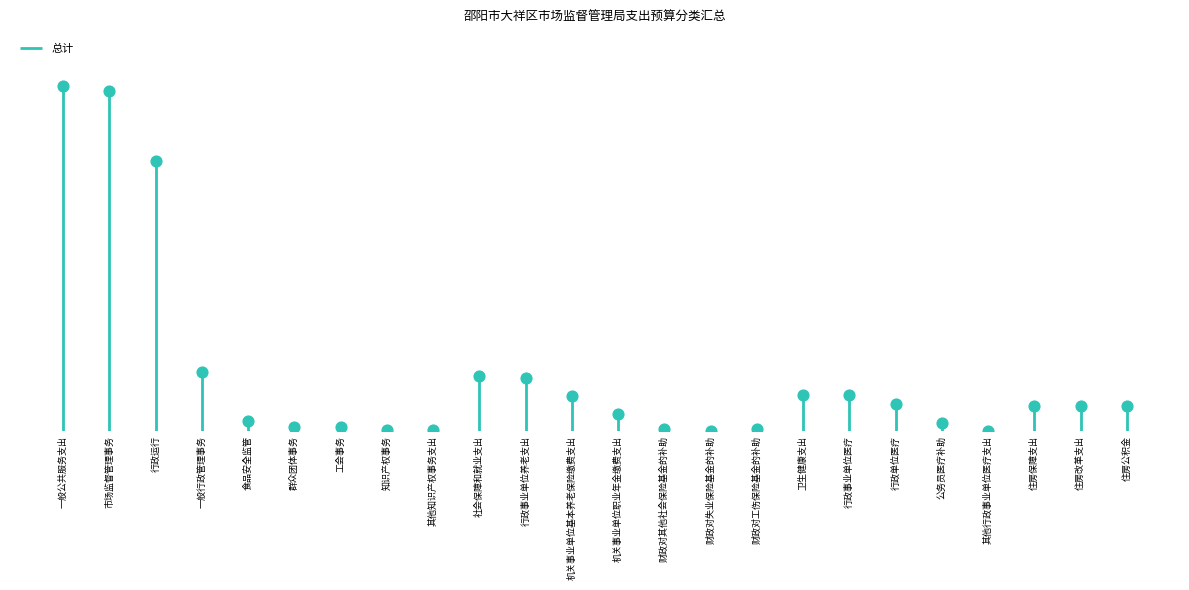

What is the change in value from 机关事业单位职业年金缴费支出 to 财政对失业保险基金的补助?

-54.0